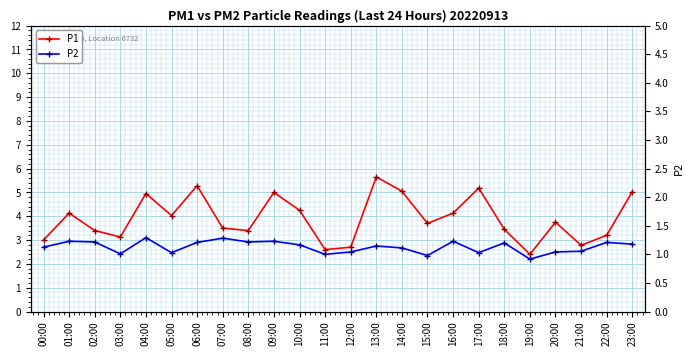

At which category does the chart reach its peak across all series?

13:00